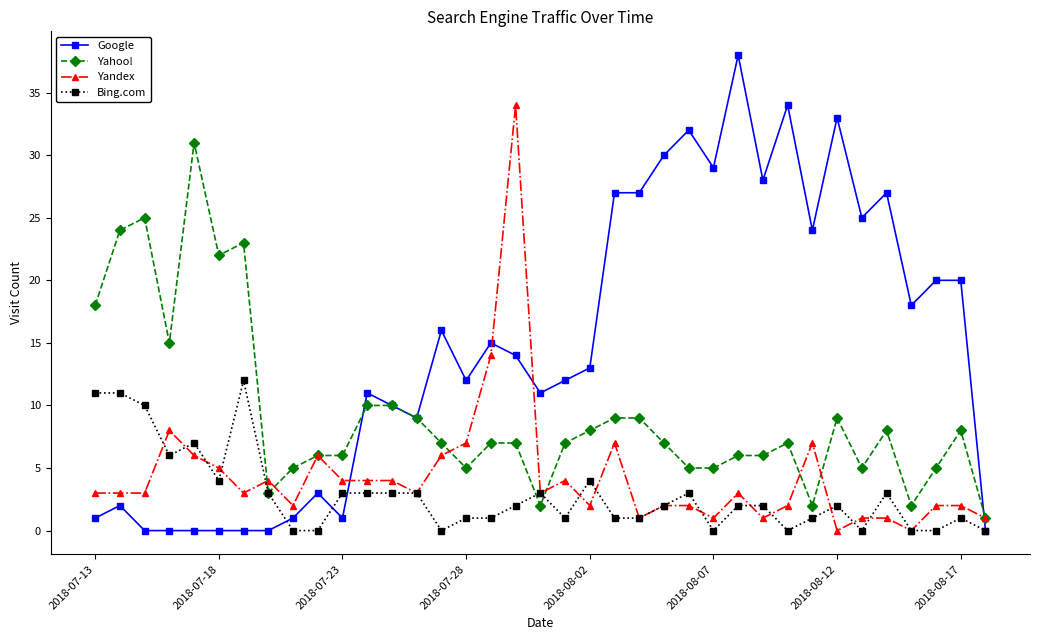

What is the average value of the Yahoo! series?

9